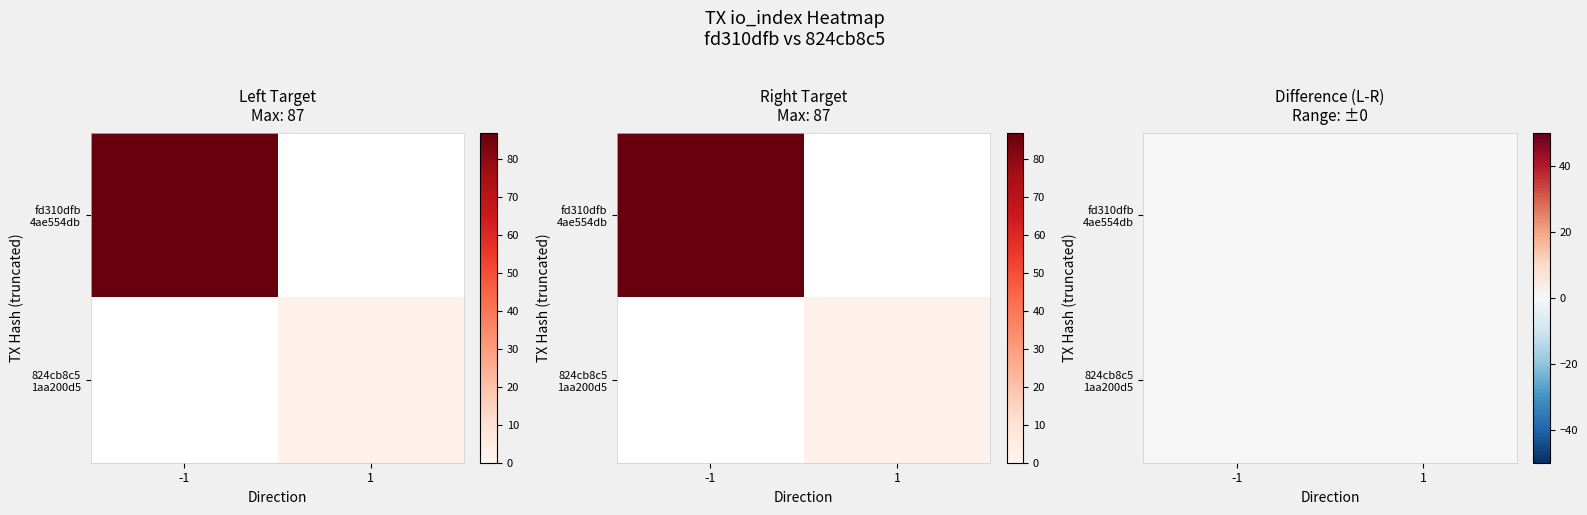

Reading right to left, list all the values displayed in this chart.

fd310dfb4ae554db615fd71847236bfc8a3ee83: io_index=87	direction=-1
824cb8c51aa200d5bd2f4bf075552d880b32bf1: io_index=2	direction=1